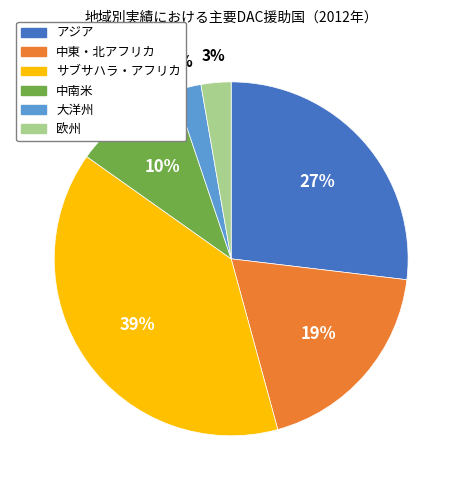

To the nearest percent, what is the combined percentage of 中南米 and 欧州?

13%